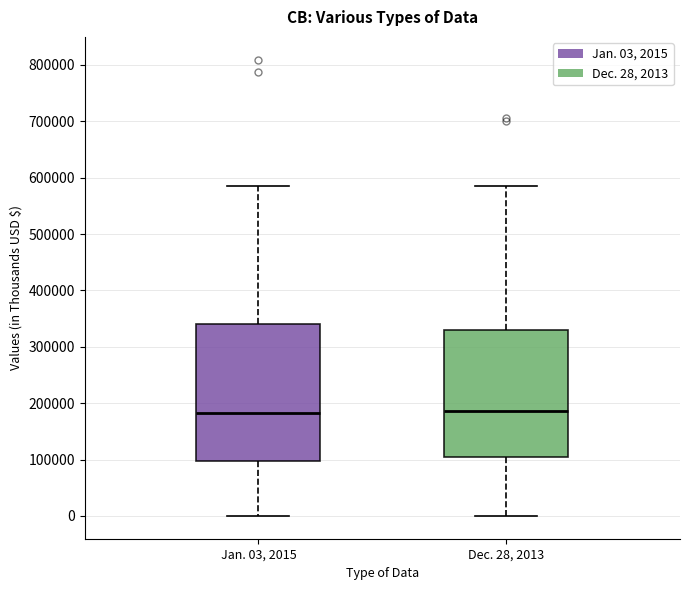

Reading left to right, transcribe this box plot: for each box, give where its median line is, the range the box spans, and where its two whiskers end, as read against the y-axis. The values are not printed on the chart, so give them approximately, as read against the axis.

Jan. 03, 2015: median 180000, box 100000 to 340000, whiskers 0 to 590000
Dec. 28, 2013: median 190000, box 110000 to 330000, whiskers 0 to 590000